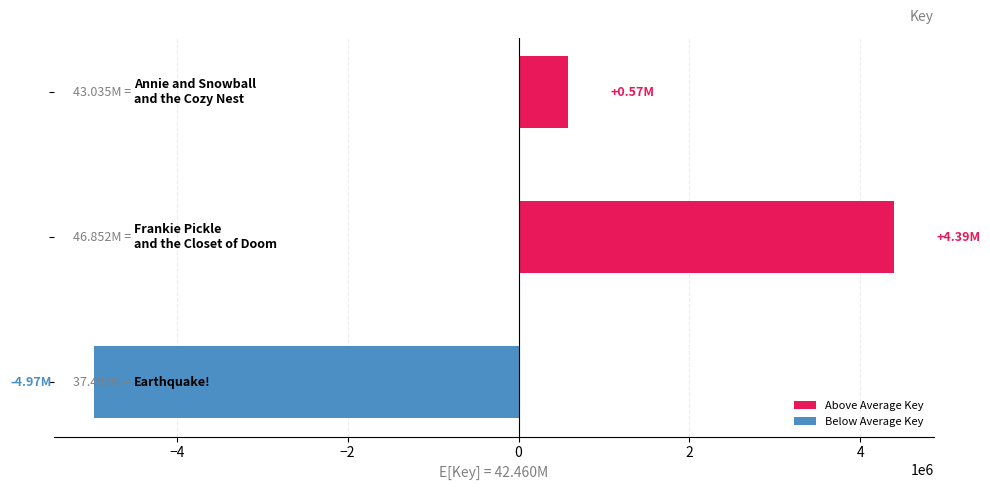

What is the sum of all Above Average Key values?

4966844.7